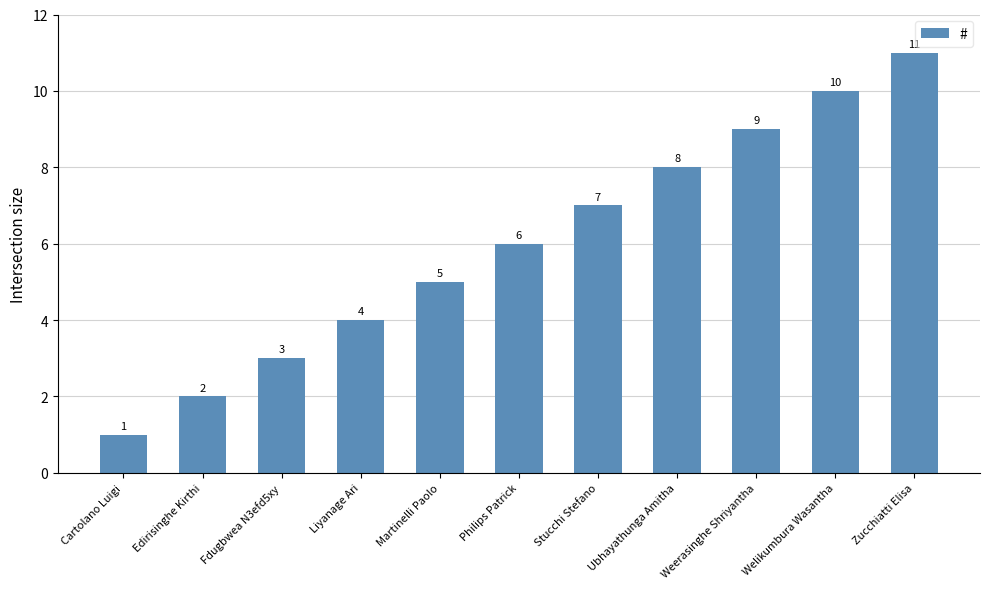

Which has a higher value, Weerasinghe Shriyantha or Fdugbwea N3efd5xy?

Weerasinghe Shriyantha